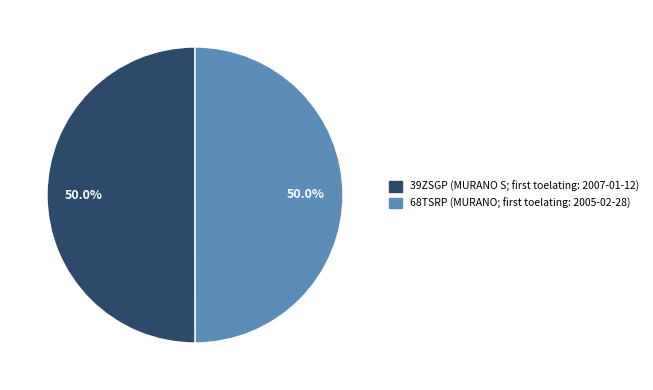

Combined, what portion of the pie is 68TSRP and 39ZSGP?

100.0%